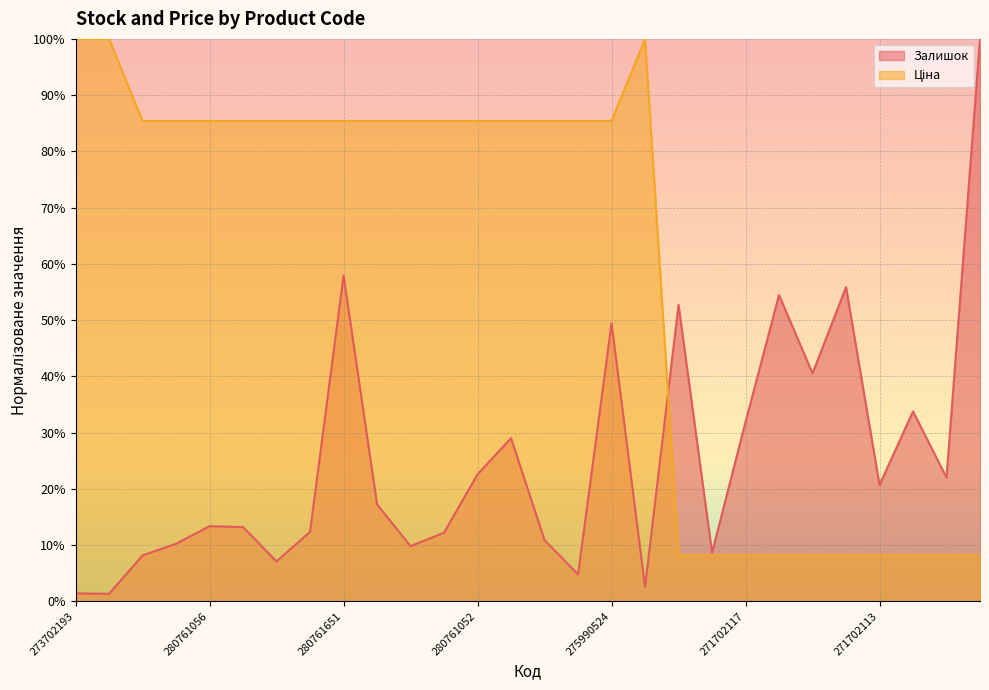

In Залишок, how many points are lower than both neighbors (excluding endpoints)?

9